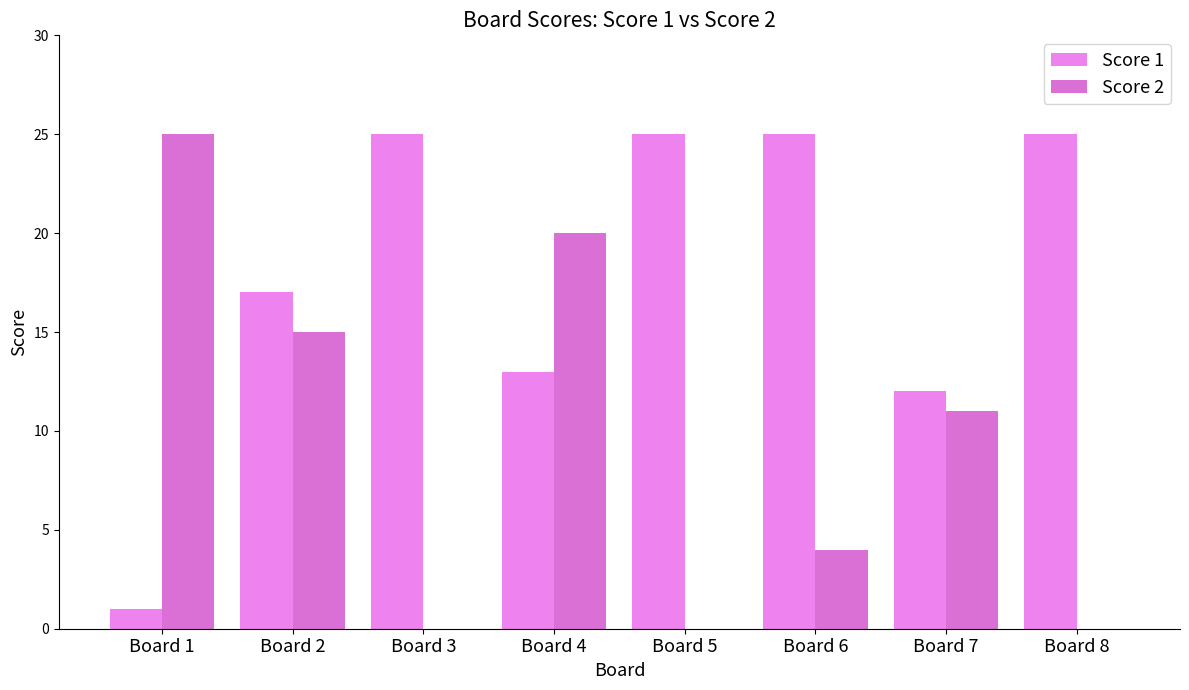

Reading left to right, transcribe all the data shown in this chart.

Score 1: 1	17	25	13	25	25	12	25
Score 2: 25	15	0	20	0	4	11	0